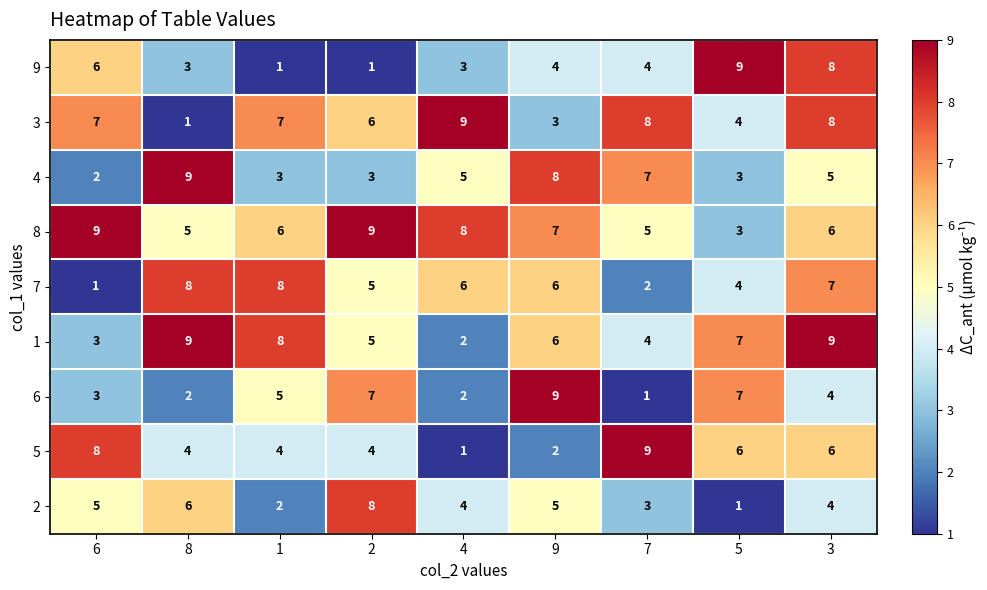

How many 6 values are between 2 and 7?

7